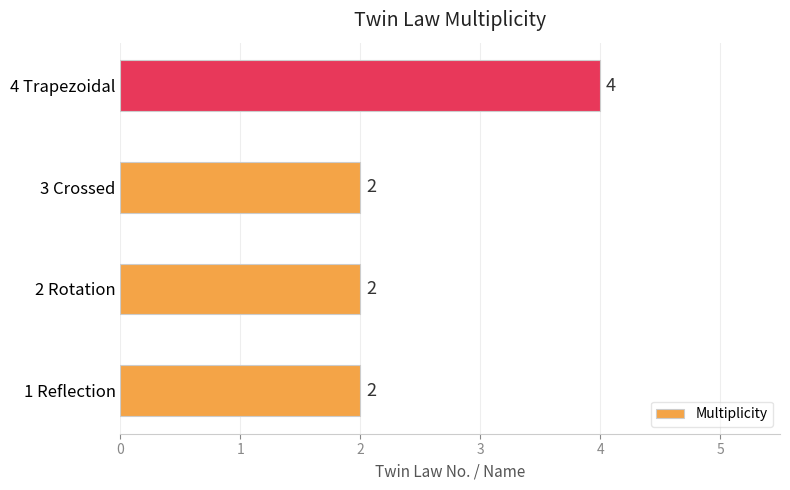

What is the change in value from 2 Rotation to 4 Trapezoidal?

+2